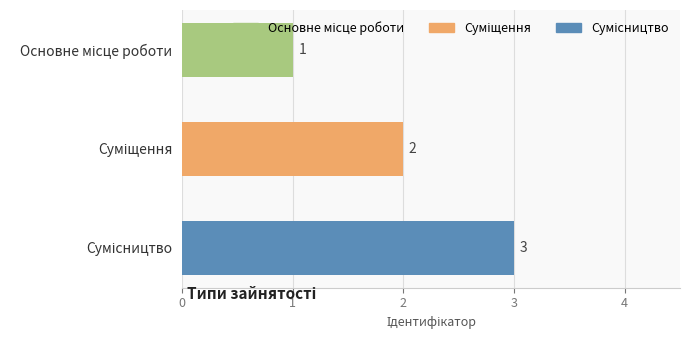

How many bars are there in total?

3